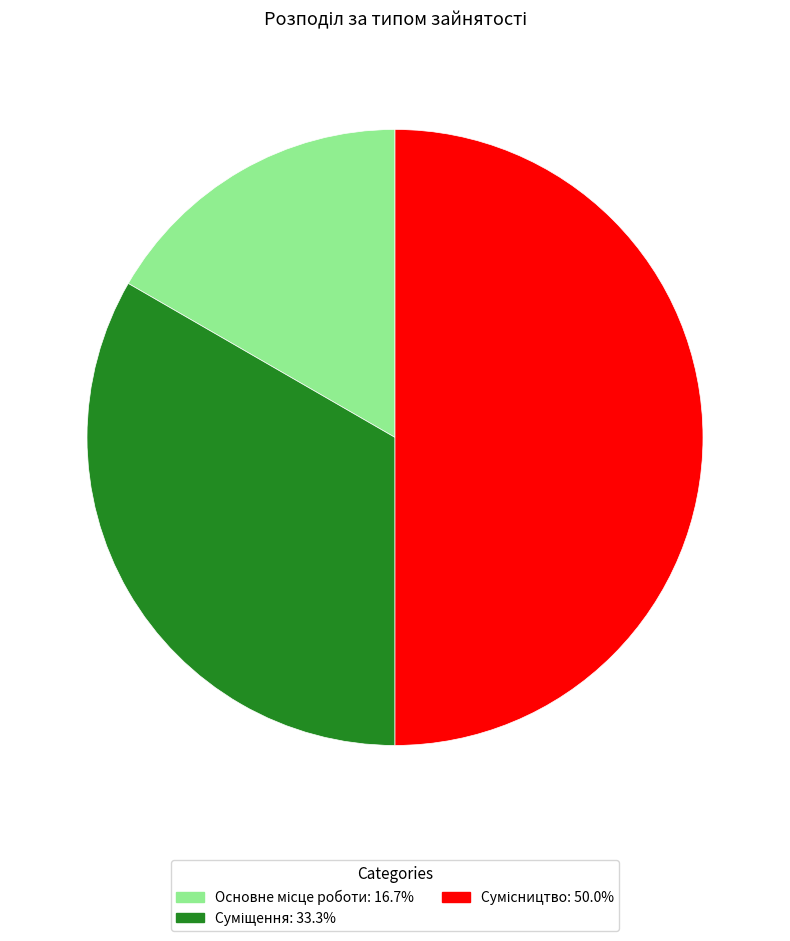

Is there a majority slice in this chart?

No